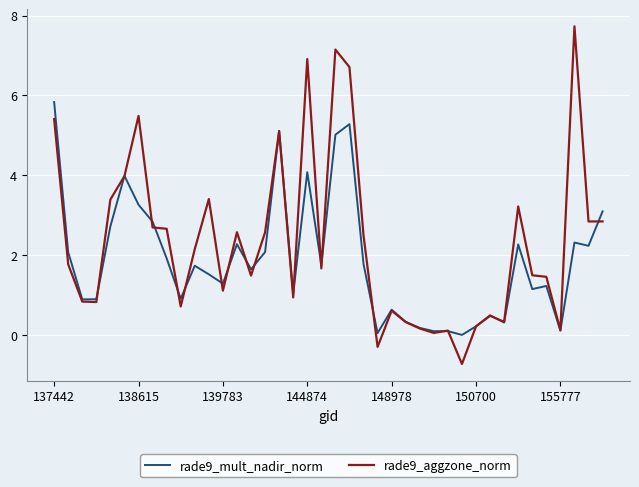

How many values in the rade9_mult_nadir_norm series exceed 1?

26